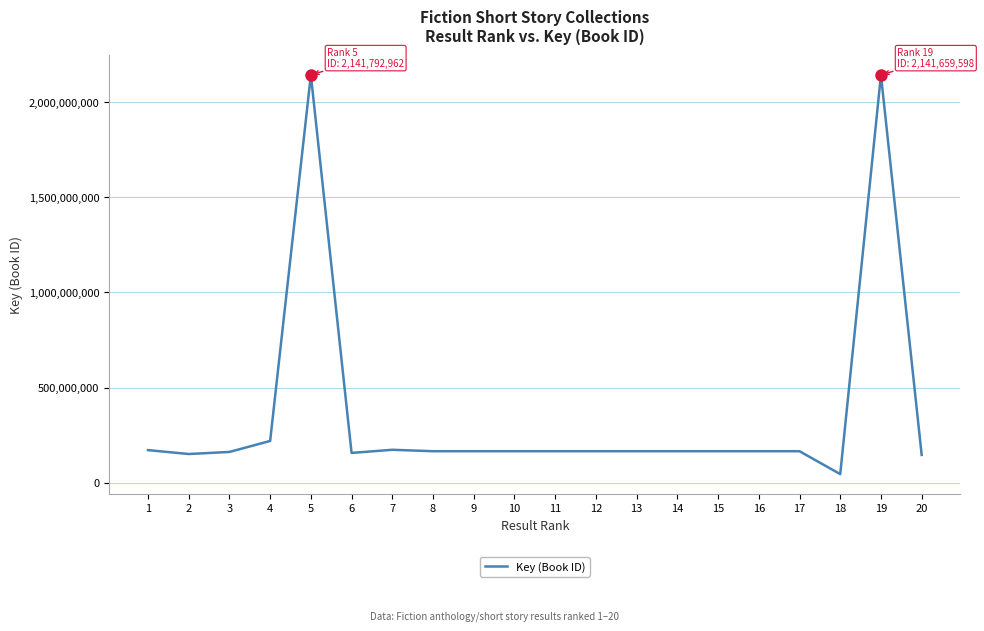

What is the maximum value shown in the chart?

2141792962